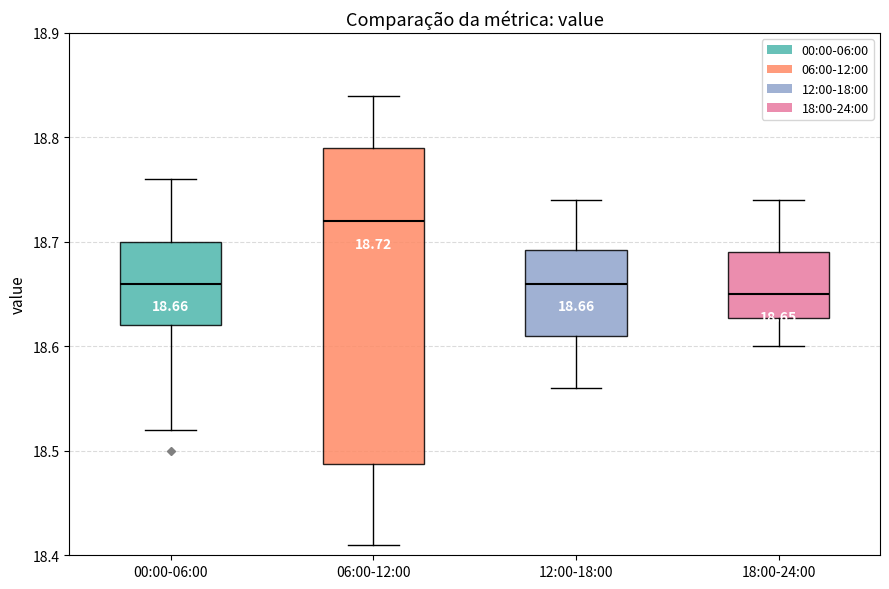

Which box is the tallest, from its lower edge to its upper edge?

06:00-12:00